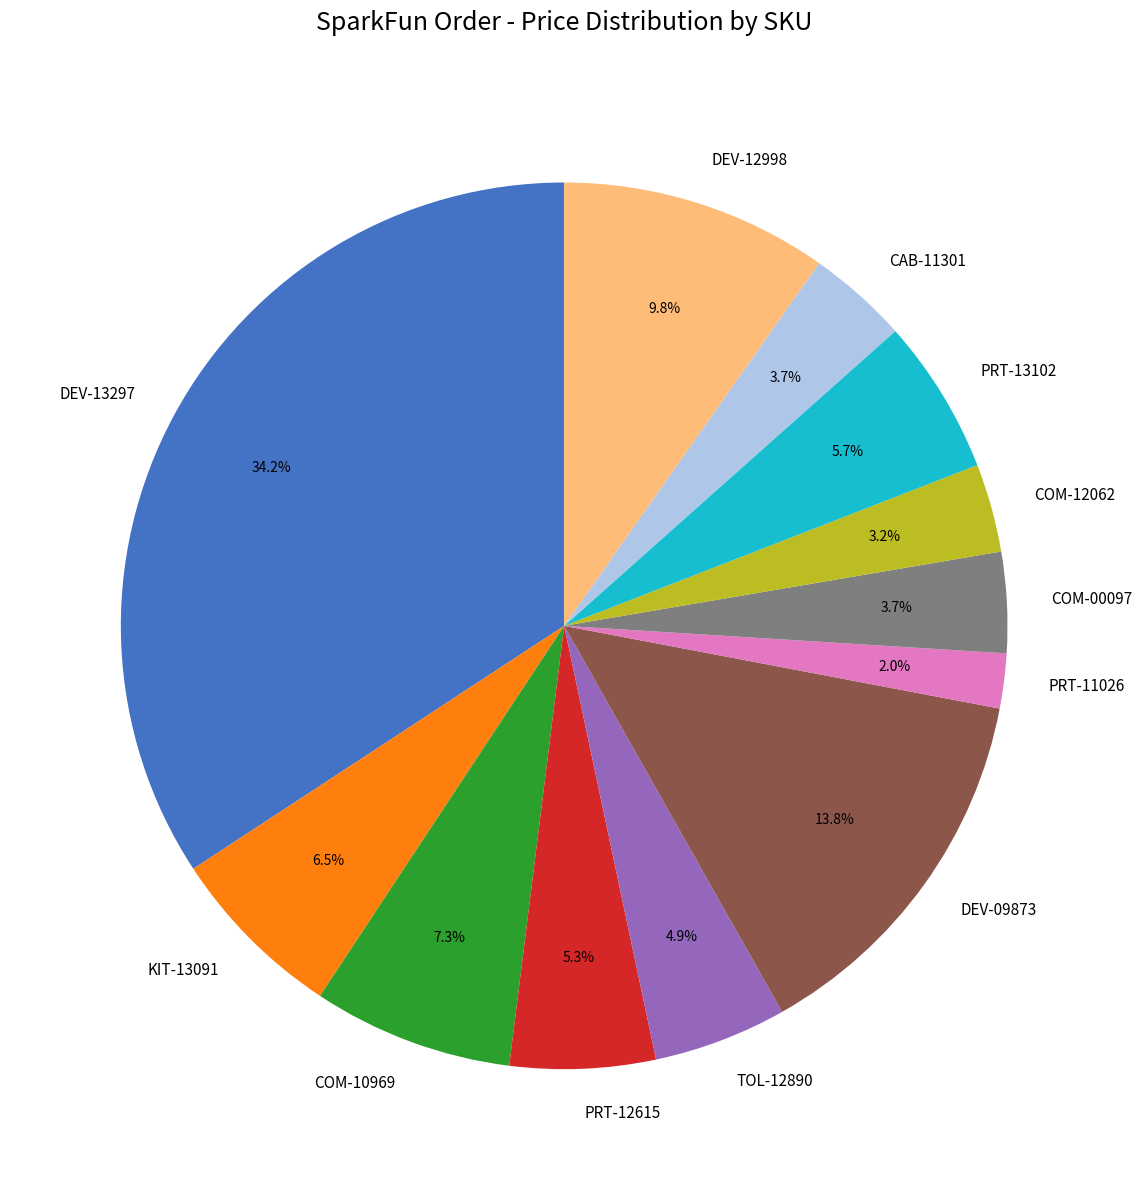

Which category has the biggest portion of the pie?

DEV-13297